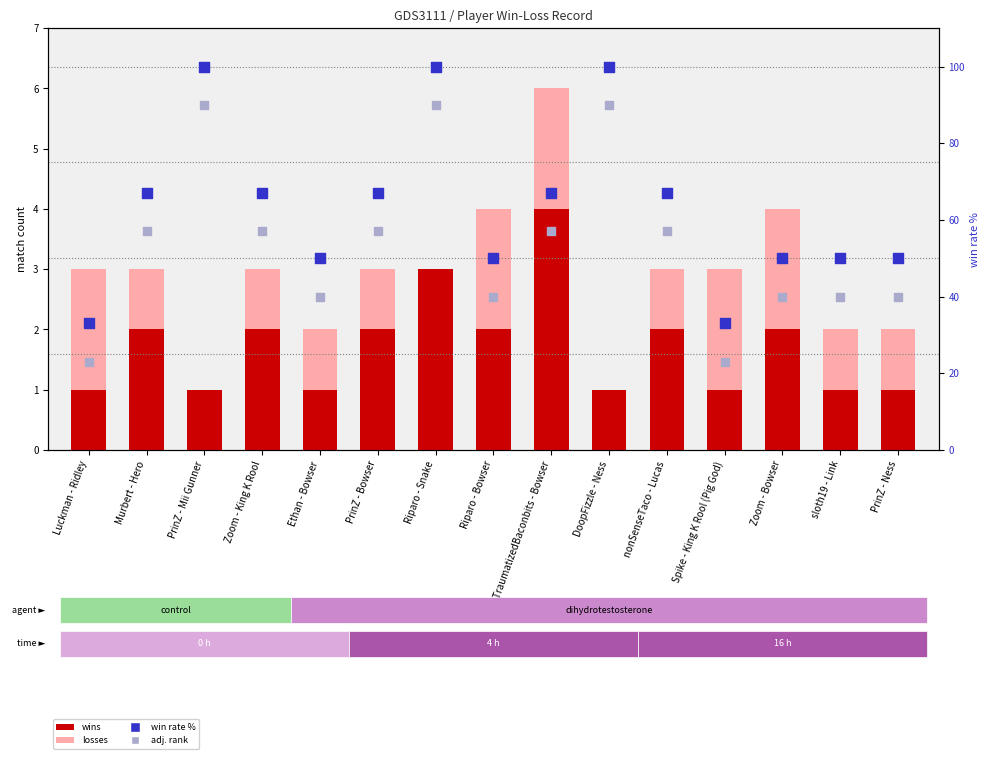

At how many categories does at least one series exceed 28?

15